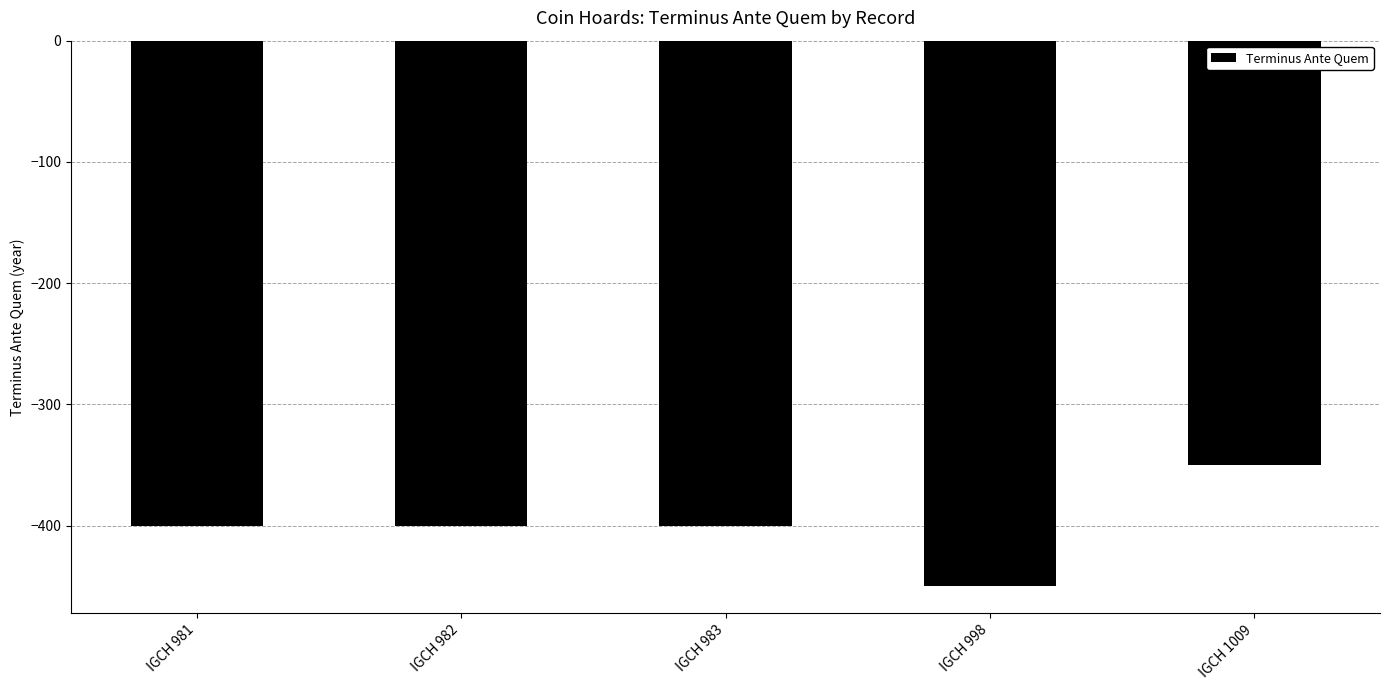

Is it true that the value at IGCH 1009 is -350?

True